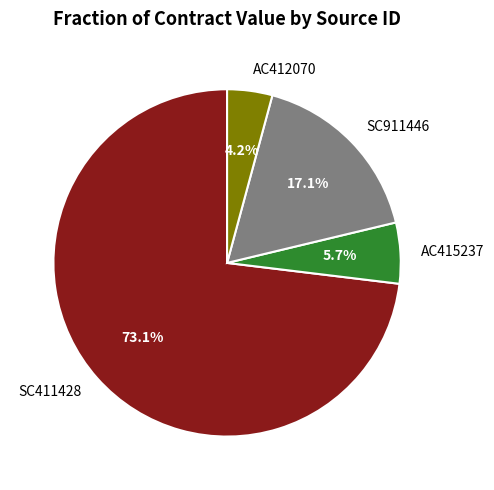

Combined, do AC415237 and SC411428 account for over 50%?

Yes